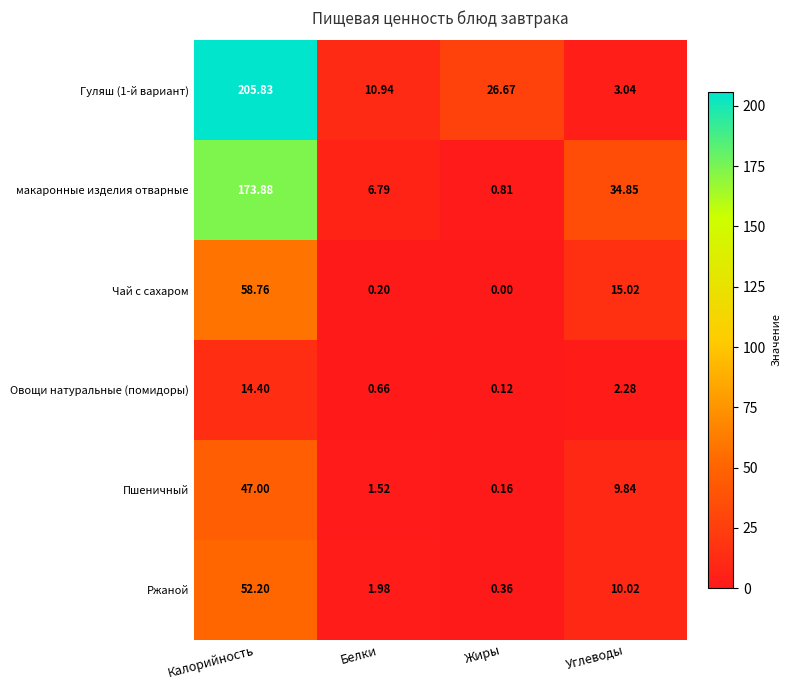

Is the value of Пшеничный at Жиры greater than the value of Овощи натуральные (помидоры) at Углеводы?

No